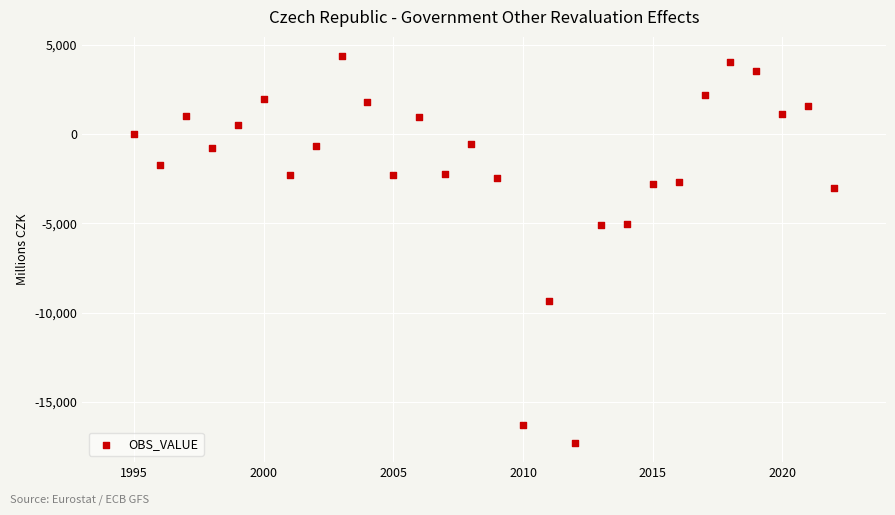

What is the range of X values (max minus min)?

27